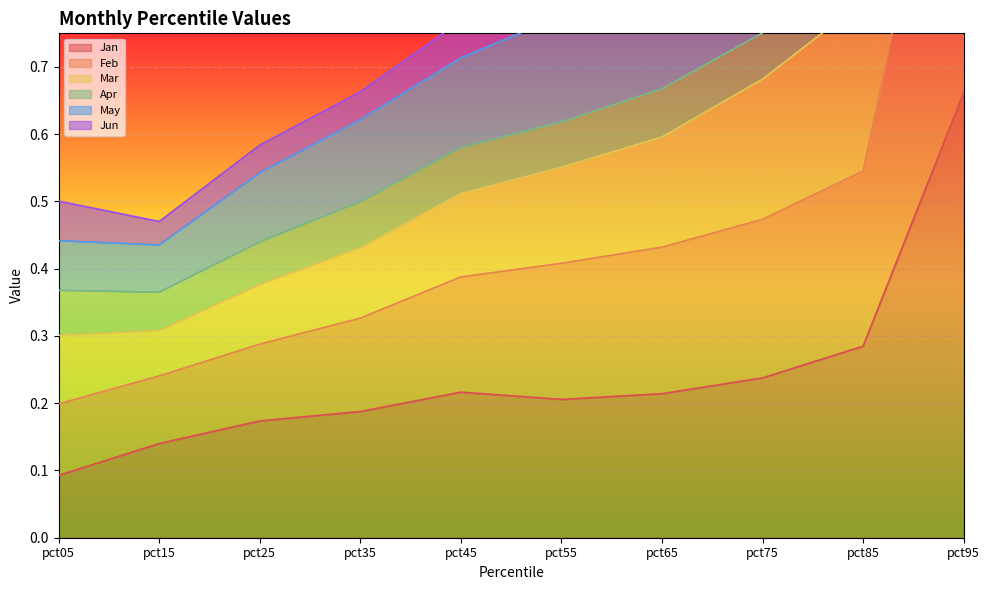

True or false: Jan has a value of 0.3 at pct55.

False